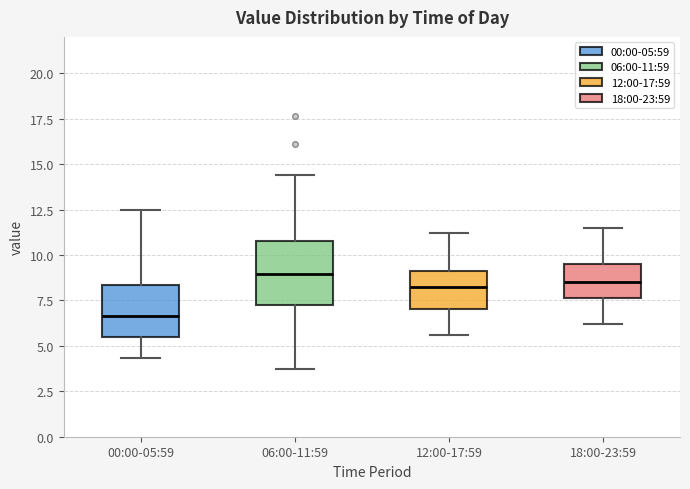

Which box has the lowest median line?

00:00-05:59